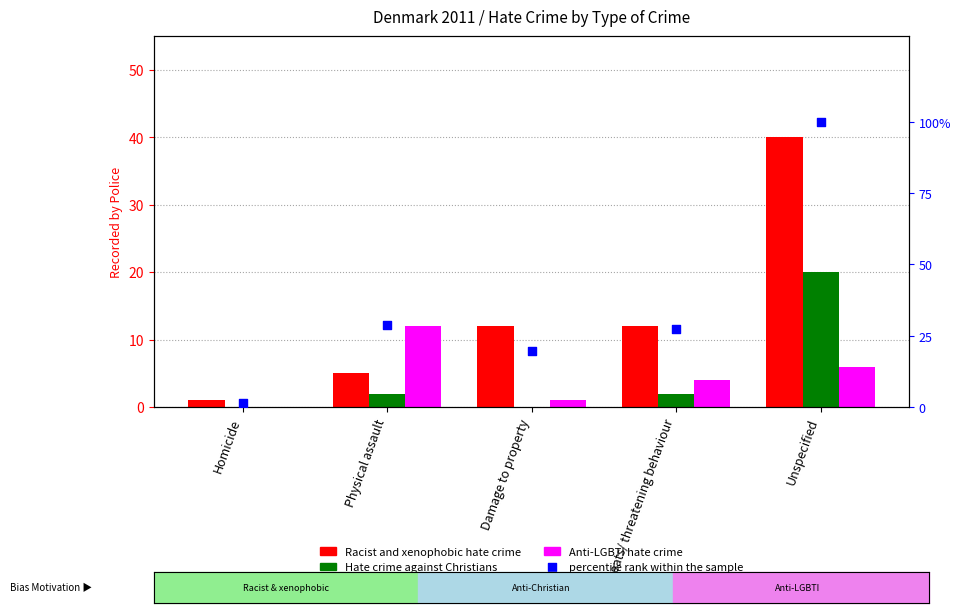

What are all the series names shown in the legend?

Racist and xenophobic hate crime, Hate crime against Christians, Anti-LGBTI hate crime, percentile rank within the sample